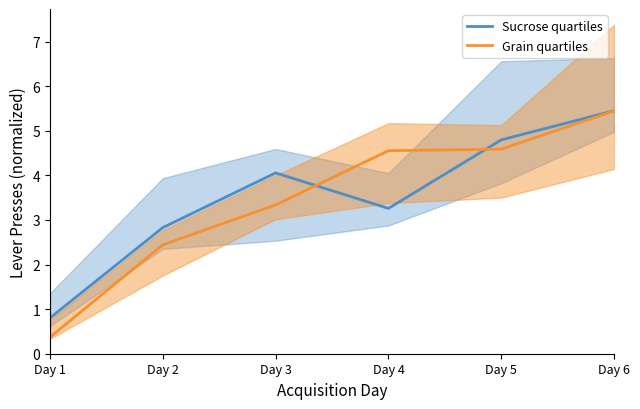

At which category is the sum across all series the highest?

Day 6